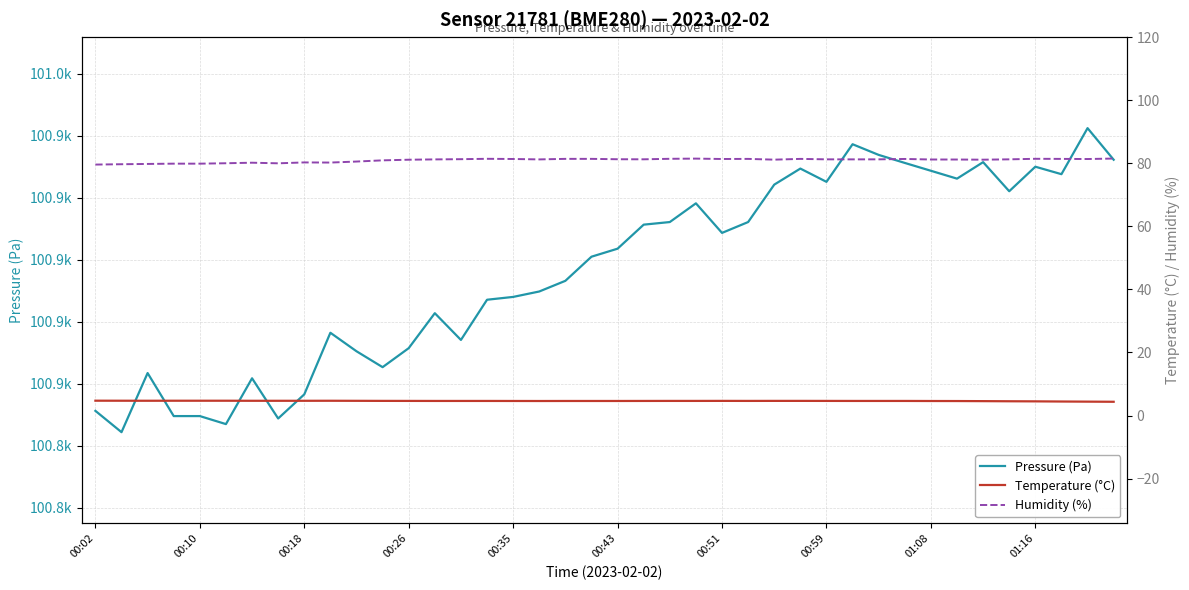

What position from the left is 00:43?

6